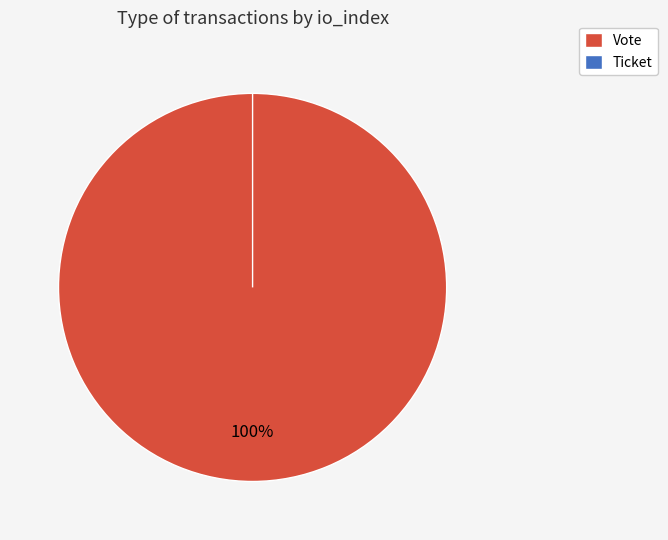

To the nearest percent, what is the average slice percentage?

50%